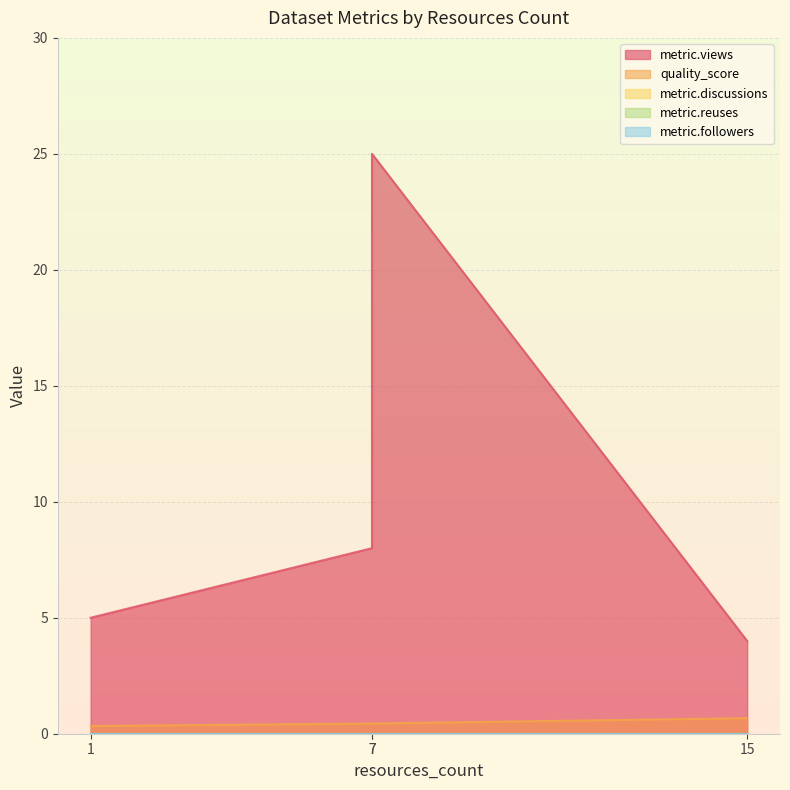

What is the label of the 2nd point from the right?

7